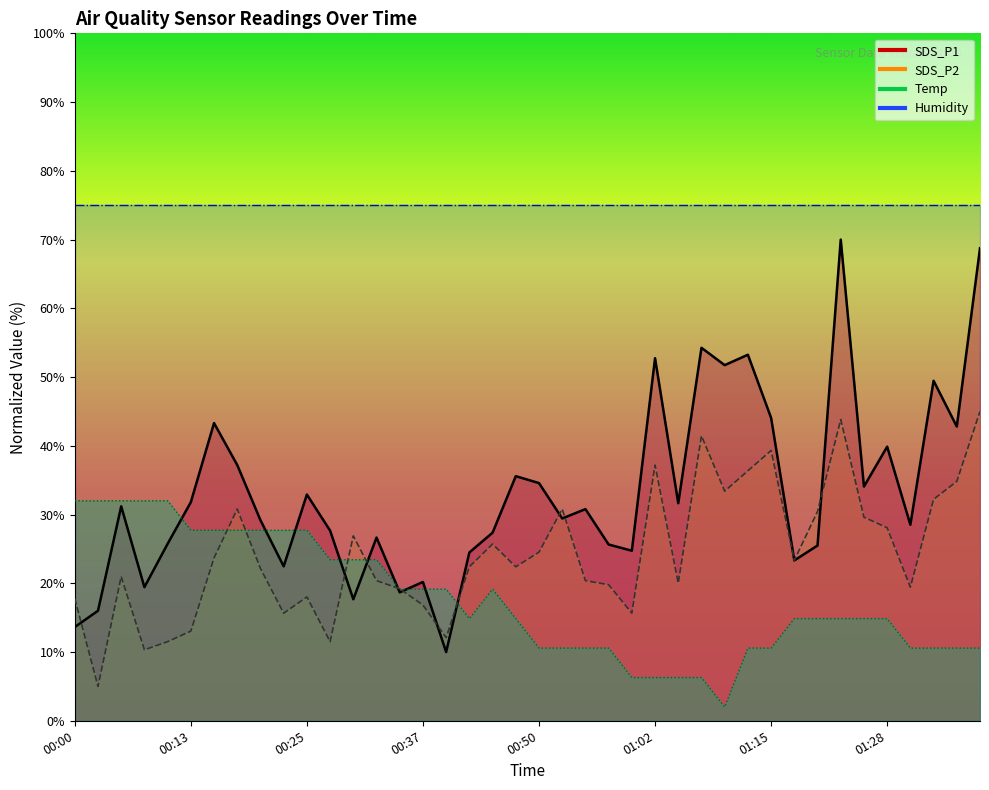

How many lines are shown in the chart?

3